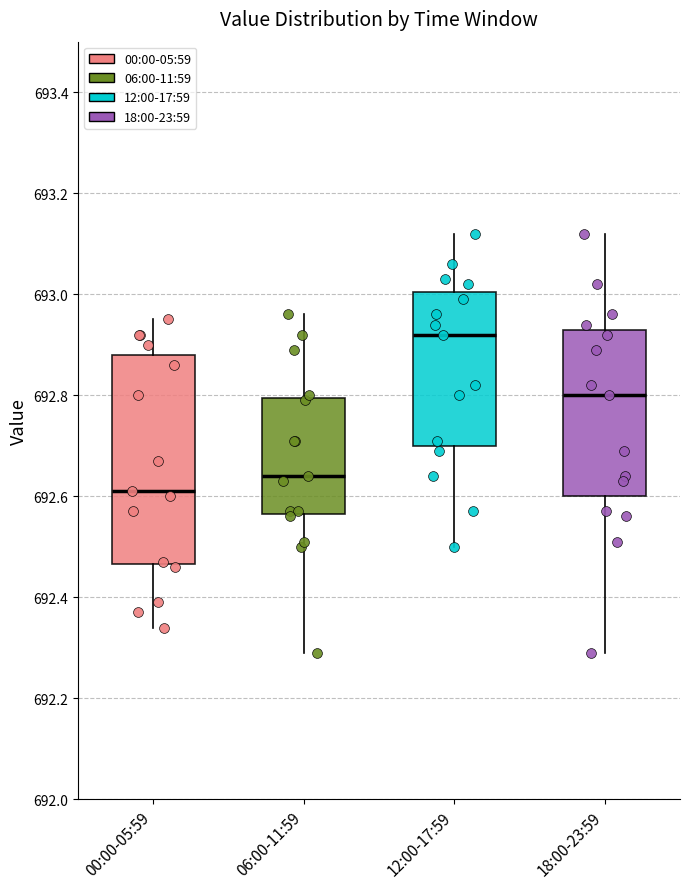

Reading left to right, transcribe this box plot: for each box, give where its median line is, the range the box spans, and where its two whiskers end, as read against the y-axis. The values are not printed on the chart, so give them approximately, as read against the axis.

00:00-05:59: median 692.62, box 692.46 to 692.88, whiskers 692.34 to 692.96
06:00-11:59: median 692.64, box 692.56 to 692.80, whiskers 692.30 to 692.96
12:00-17:59: median 692.92, box 692.70 to 693.00, whiskers 692.50 to 693.12
18:00-23:59: median 692.80, box 692.60 to 692.94, whiskers 692.30 to 693.12